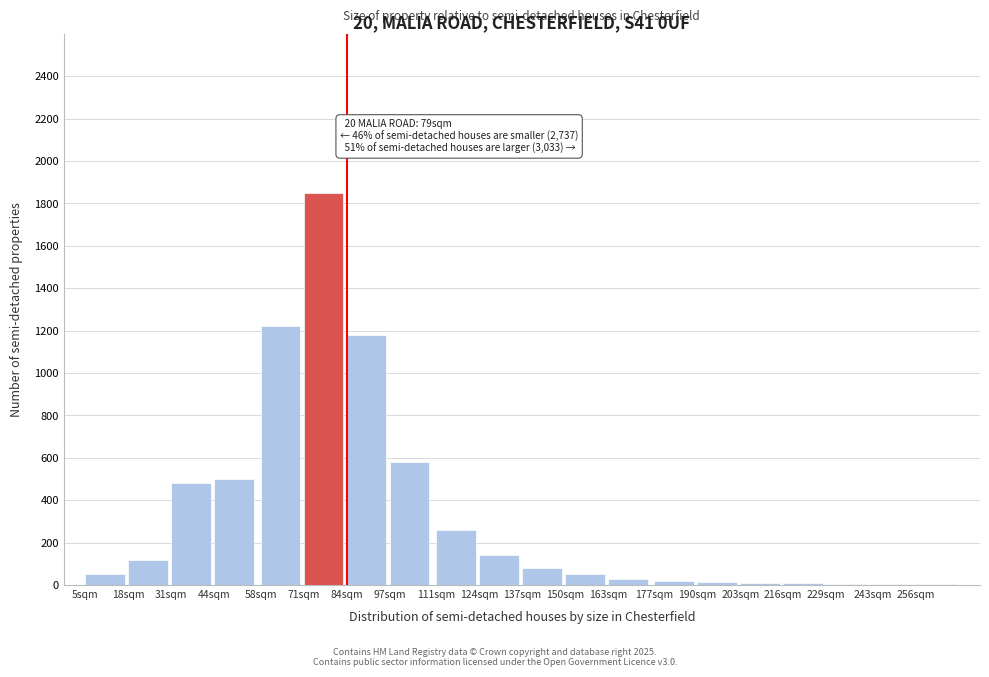

Where is the data nearest to the value 926?

84sqm